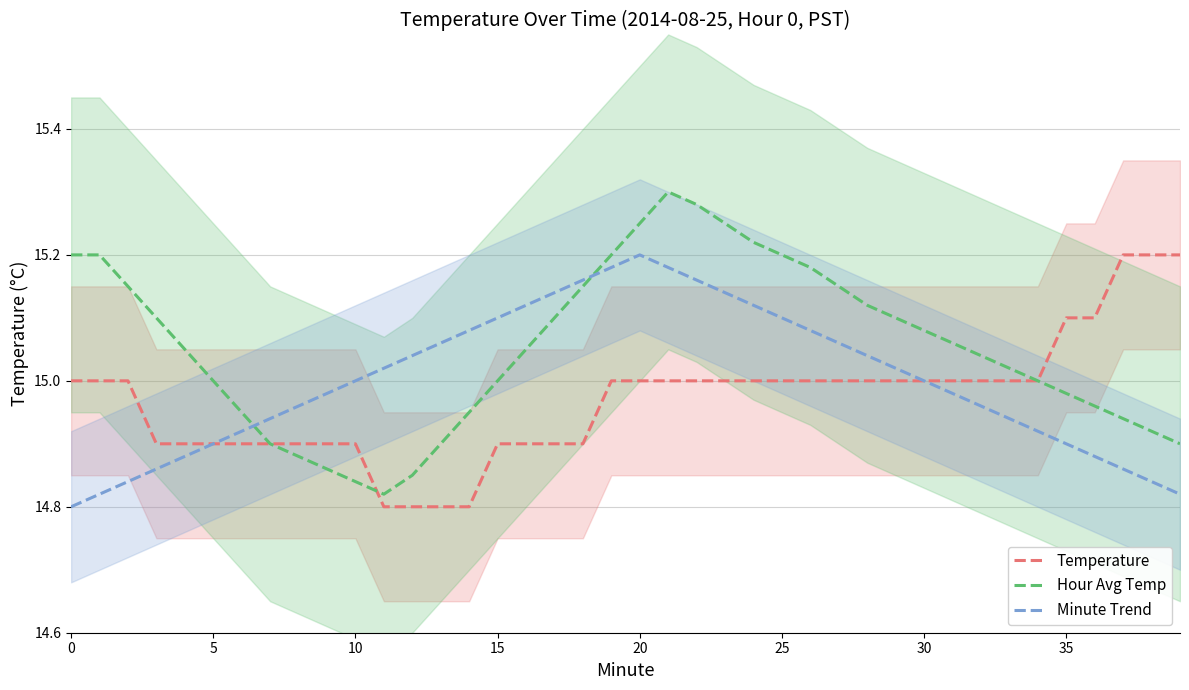

What is the greatest value displayed?

15.3